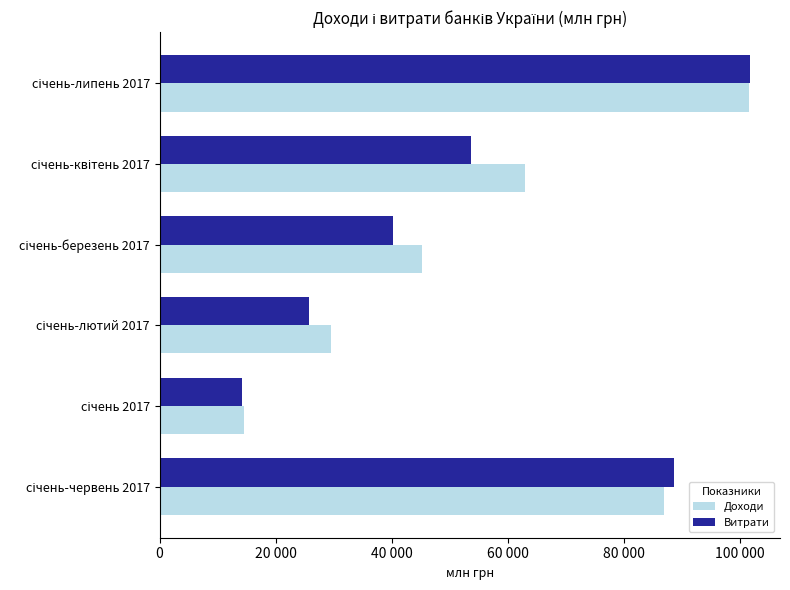

What are all the series names shown in the legend?

Доходи, Витрати